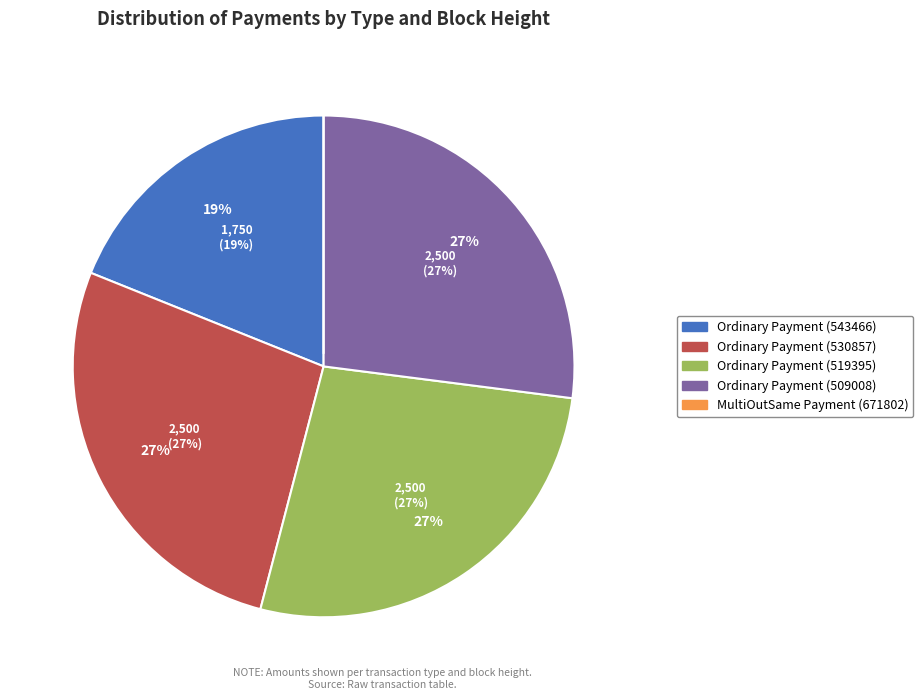

How many segments does this pie chart have?

5